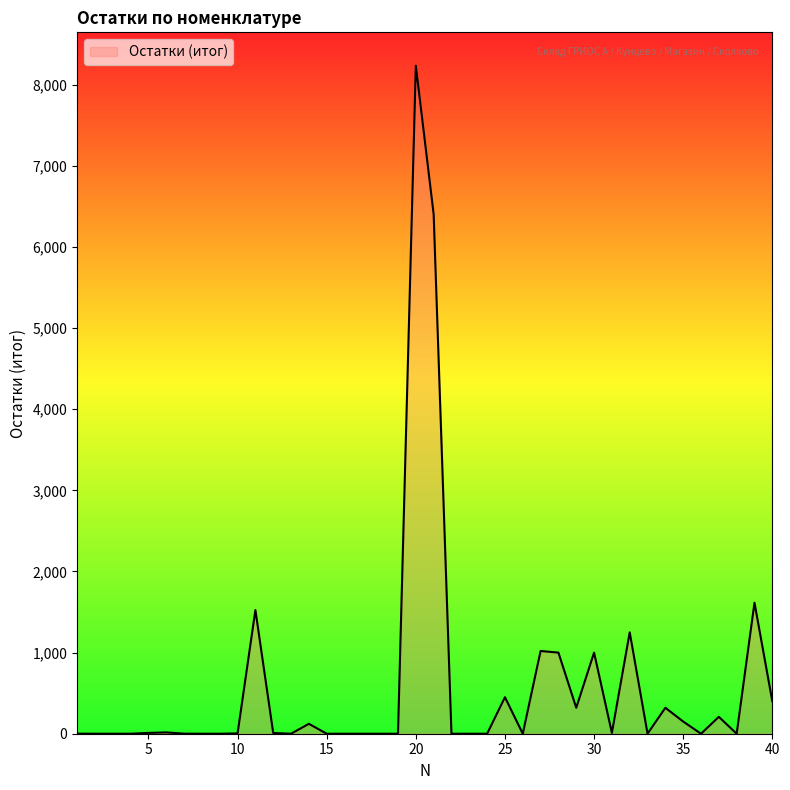

Reading left to right, extract all data points from this chart.

1	0	0	0	10	16	1	0	0	4	1525	9	0	122	0	0	0	0	0	8235	6405	0	0	0	450	0	1020	1000	320	1000	10	1250	1	320	150	0	208	0	1615	400